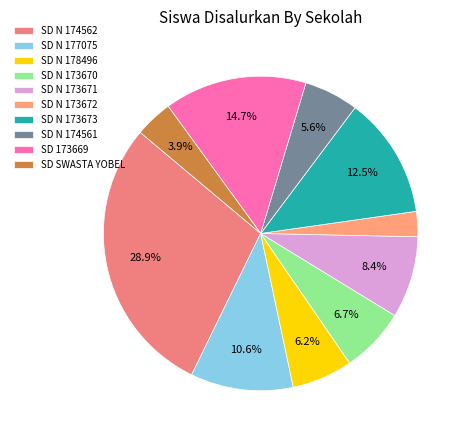

Count the number of slices in the pie.

10